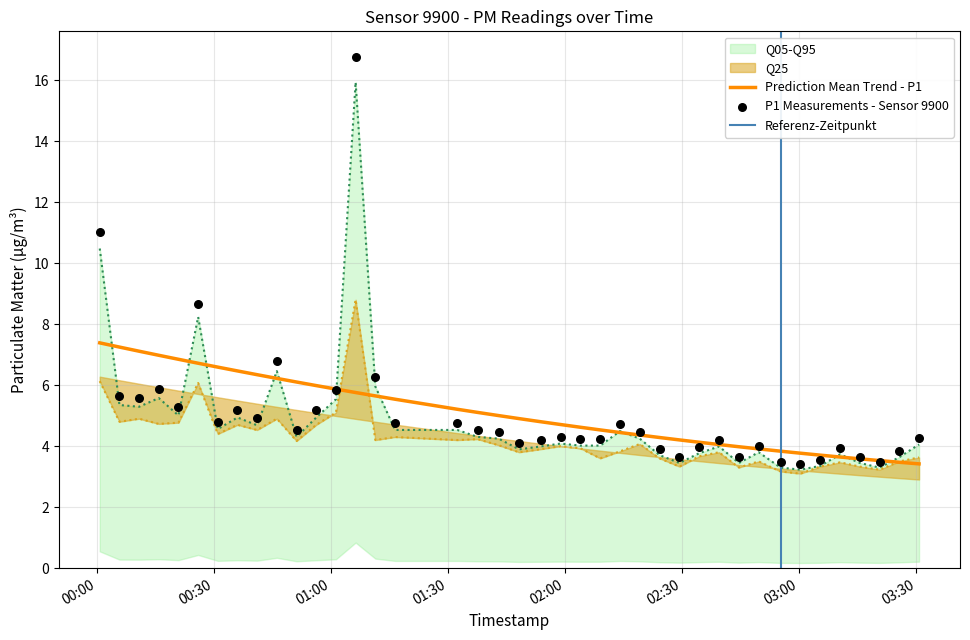

What is the highest value of the Prediction Mean Trend - P1 series?

7.4